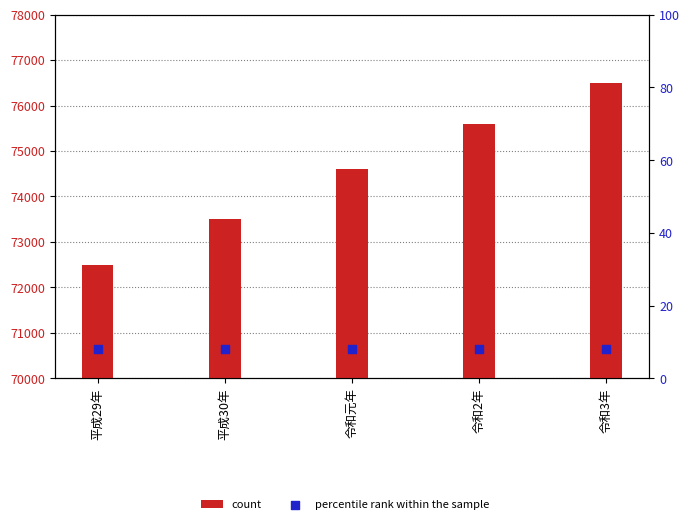

Which series has the widest spread of Y values?

count